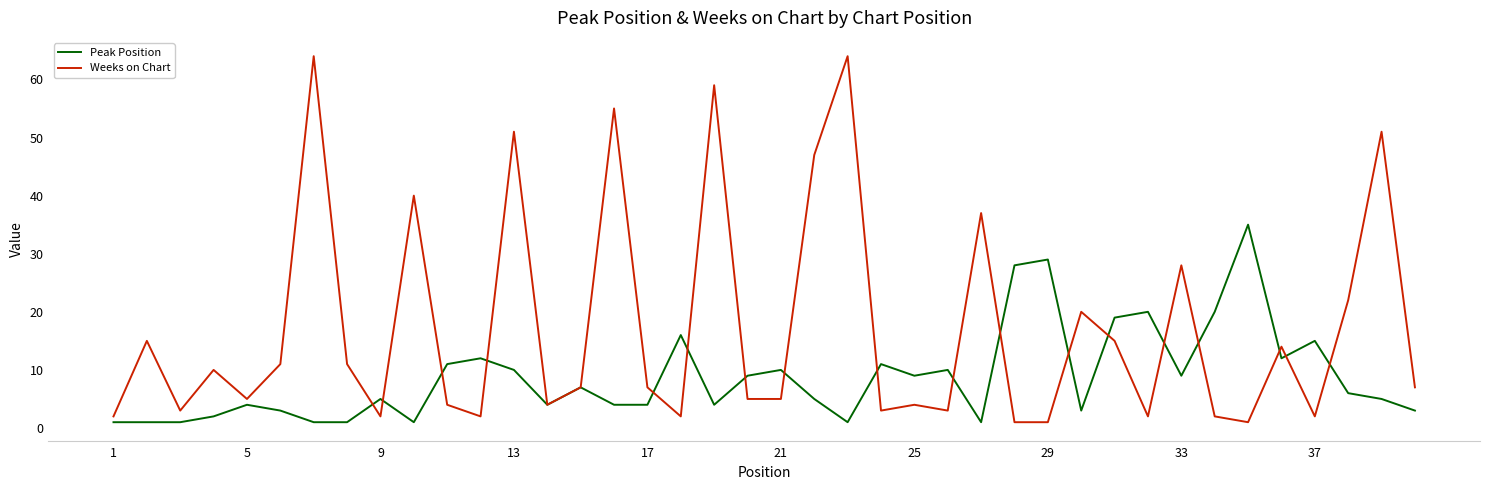

Is this an area chart (filled region under the line)?

No